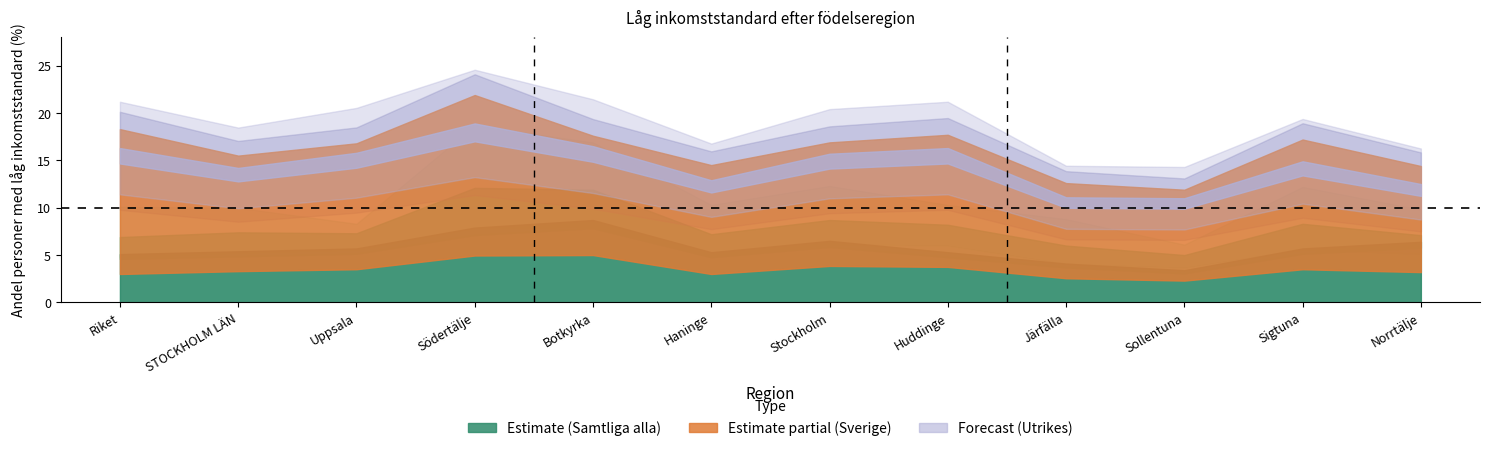

Does the chart display data point markers on the line(s)?

No